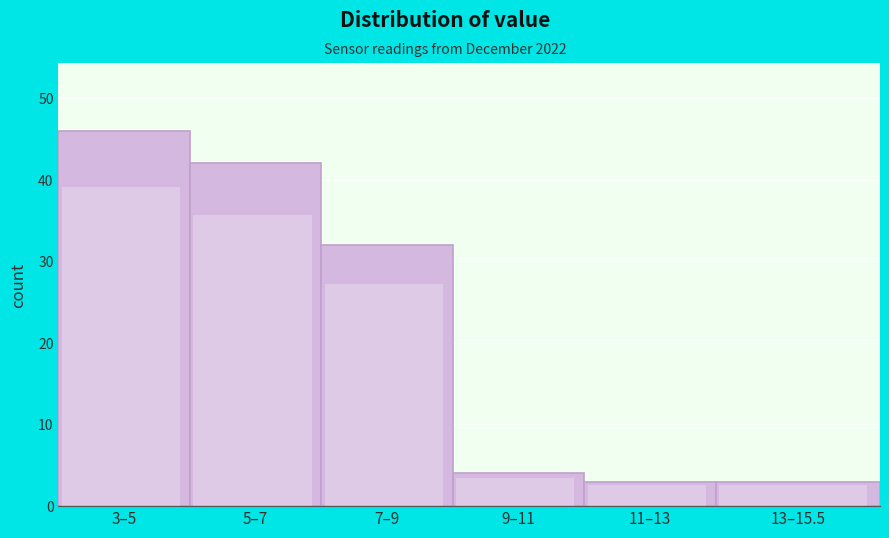

Reading left to right, list all the values displayed in this chart.

46	42	32	4	3	3